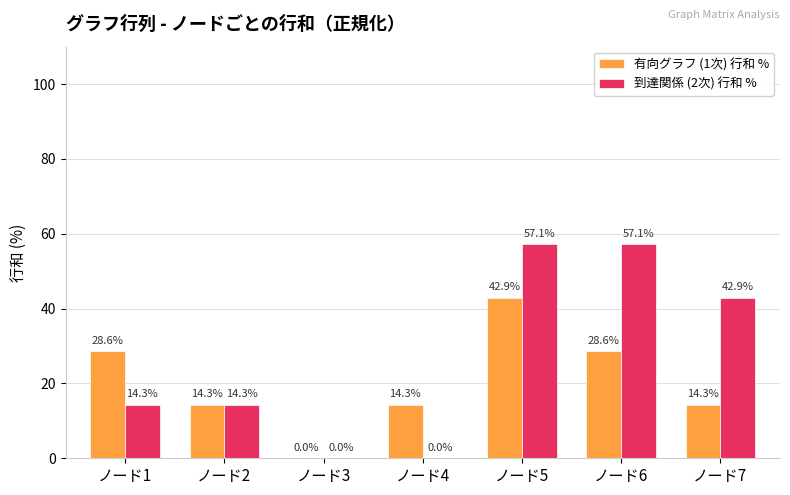

Is it true that 到達関係 (2次) 行和 % equals 57.1 at ノード5?

True